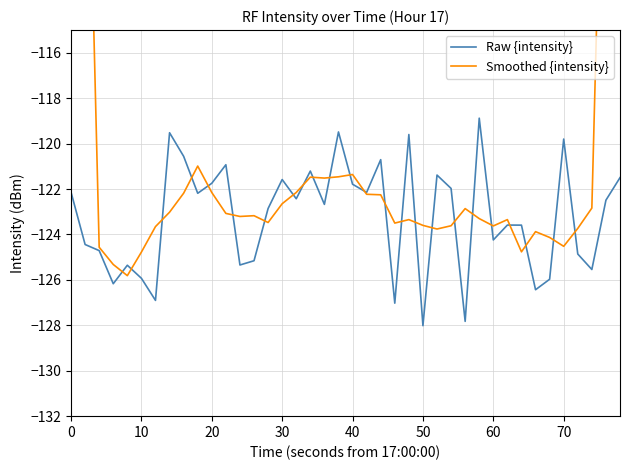

What is the average value of the Smoothed {intensity} series?

-119.5